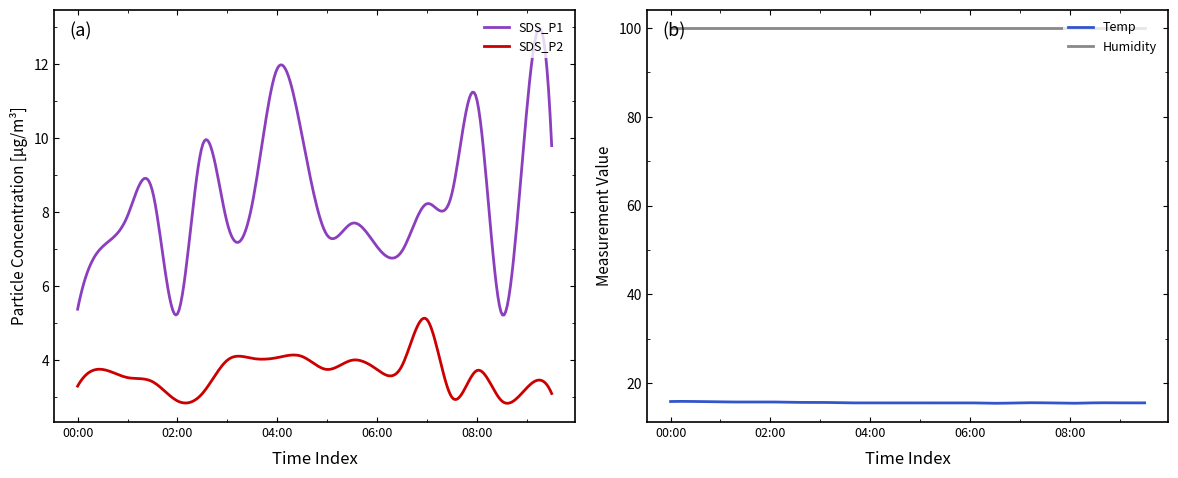

True or false: SDS_P1 and SDS_P2 cross at least once.

False